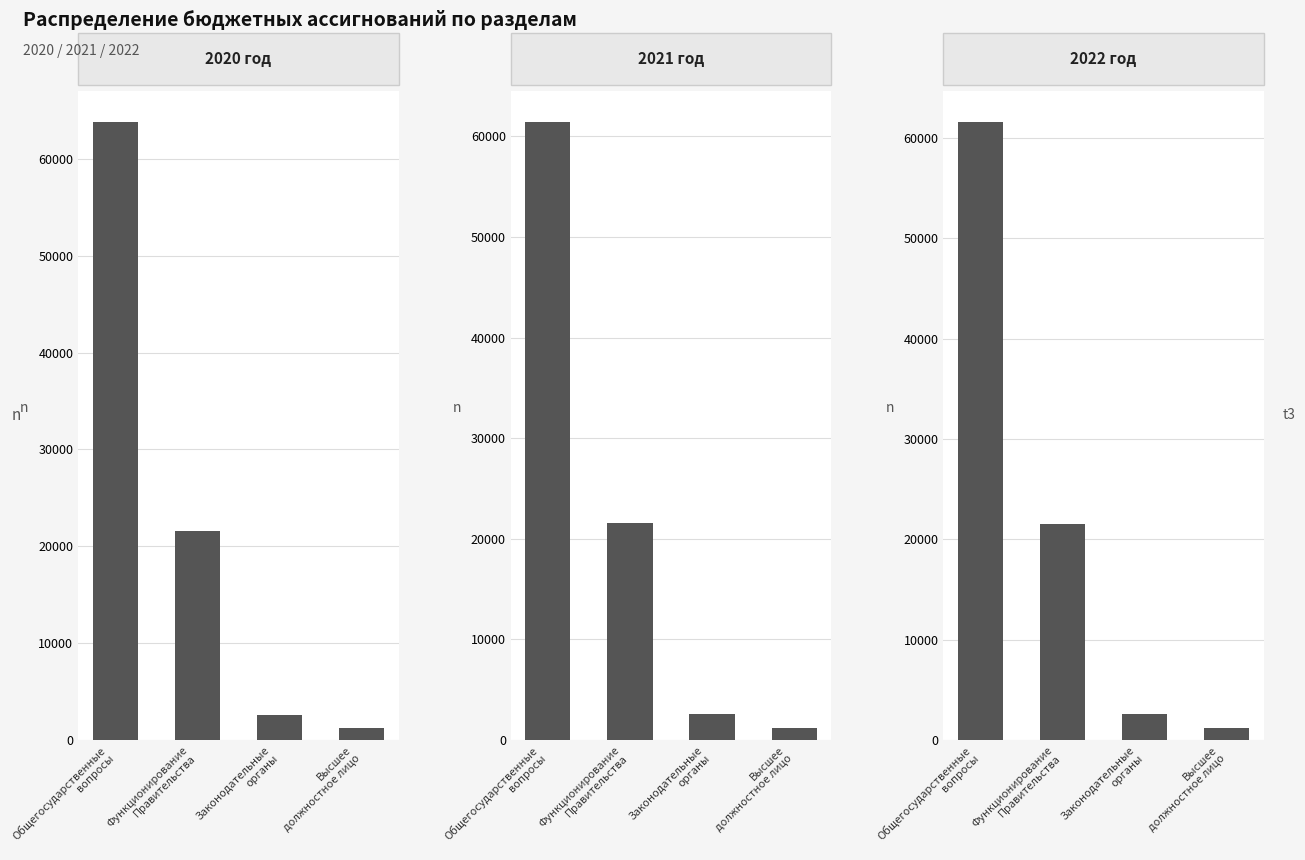

Which category has the lowest value across all series?

Высшее
должностное лицо